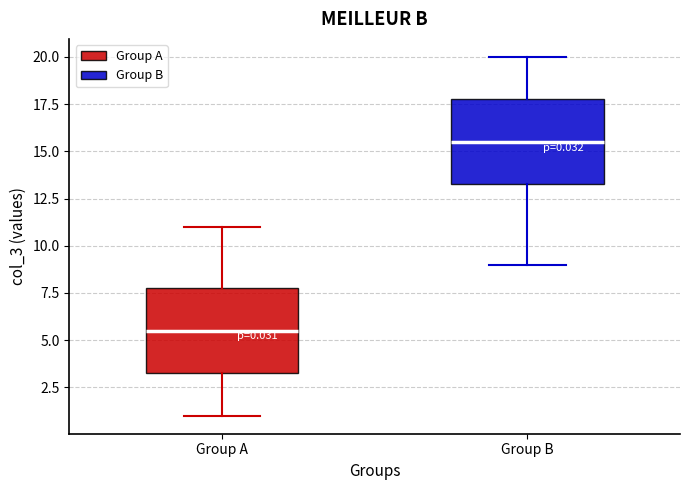

Which box's median line is the highest?

Group B